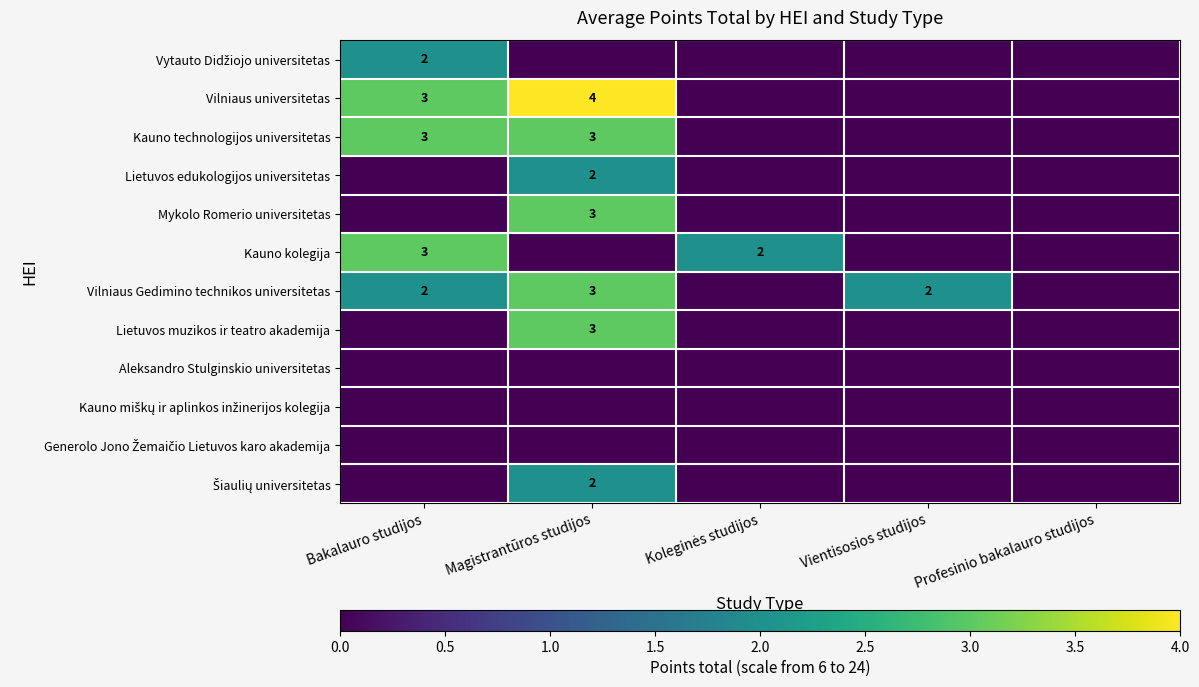

True or false: Lietuvos muzikos ir teatro akademija has a value of 3 at Magistrantūros studijos.

True